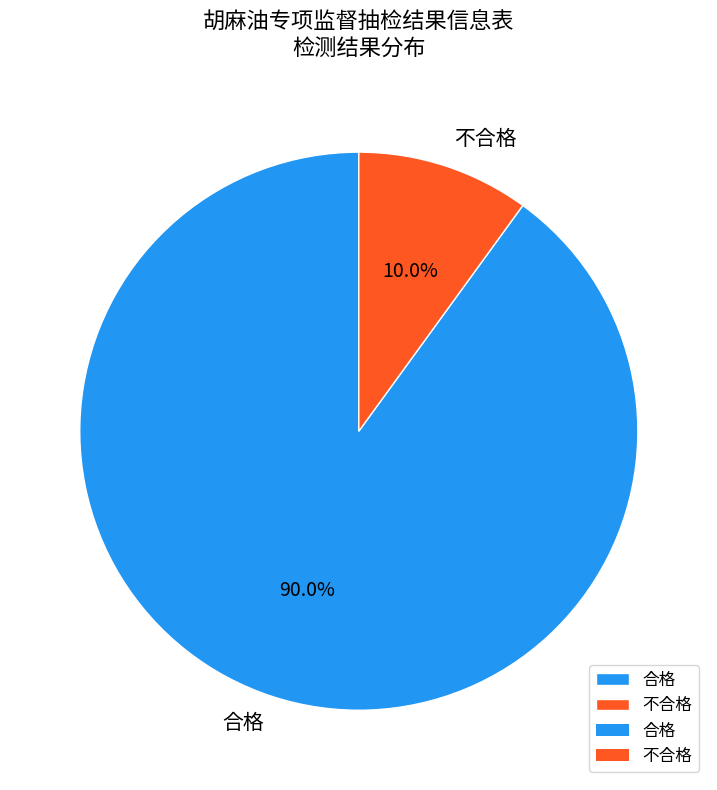

To the nearest percent, what is the combined percentage of 不合格 and 合格?

100%